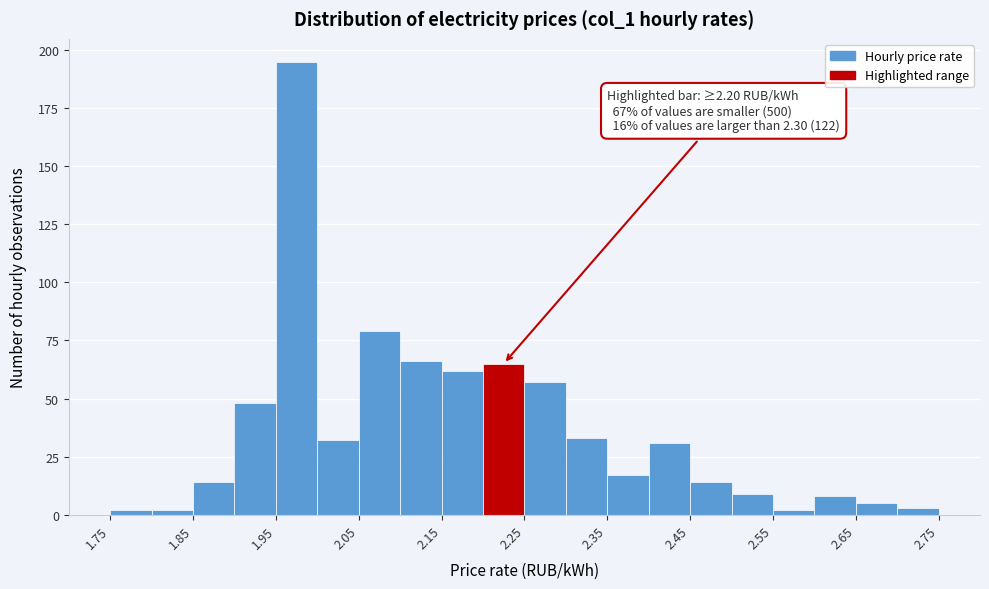

Over which range of the x-axis is the bar tallest?

1.95 to 2.00